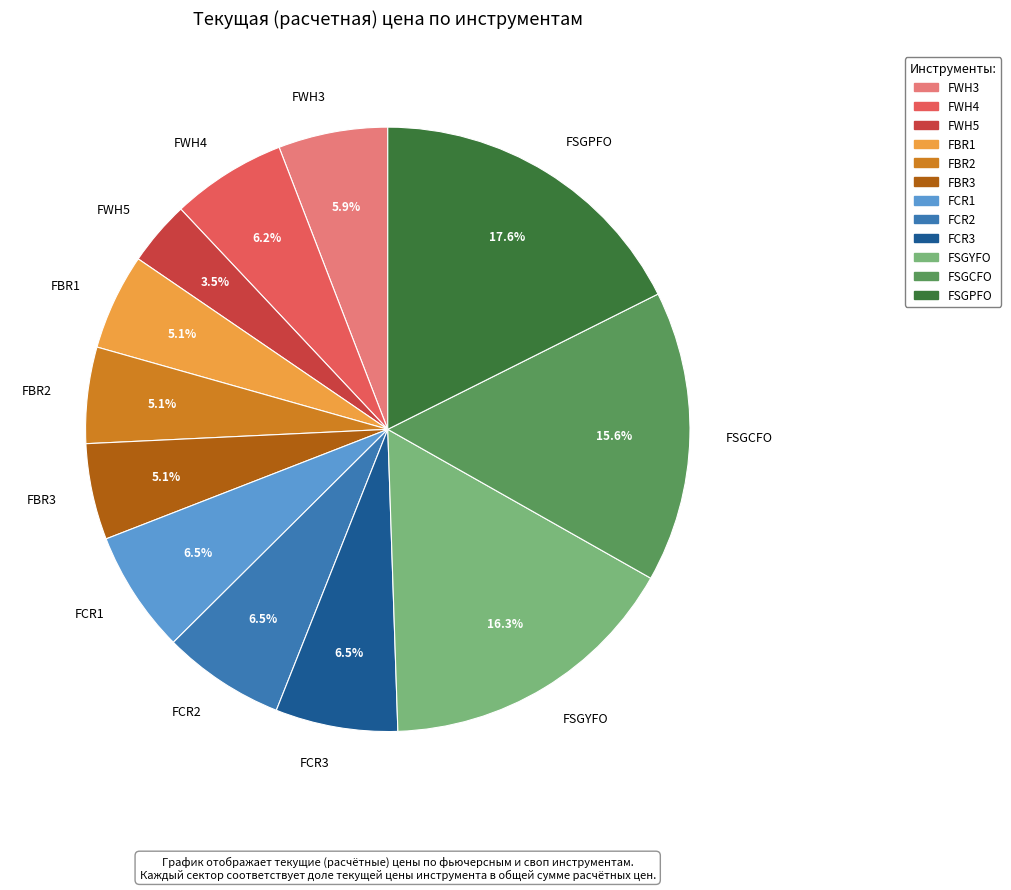

Count the number of slices in the pie.

12